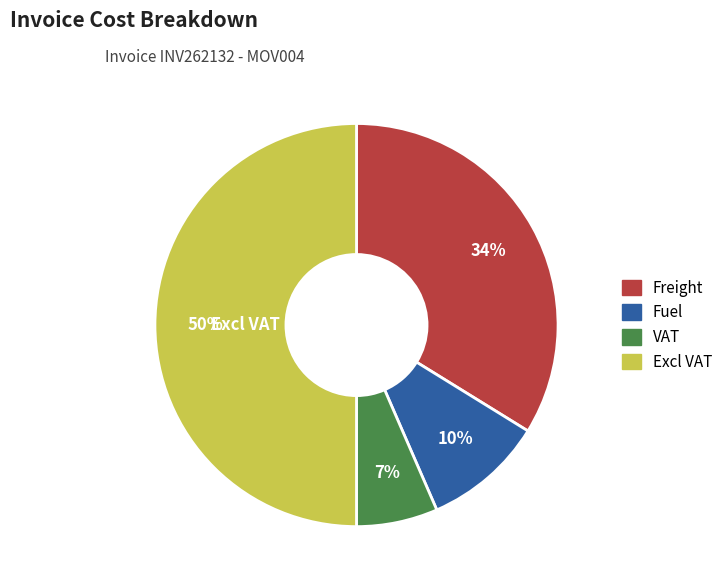

To the nearest percent, what percentage of the pie is Excl VAT?

50%